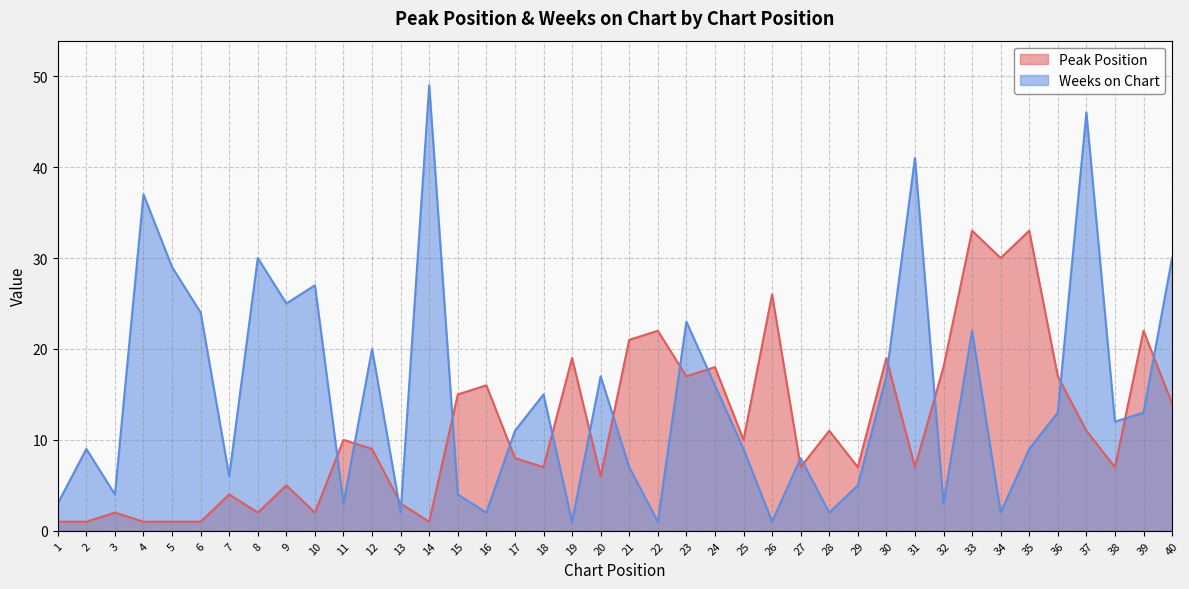

What is the sum of all Weeks on Chart values?

598